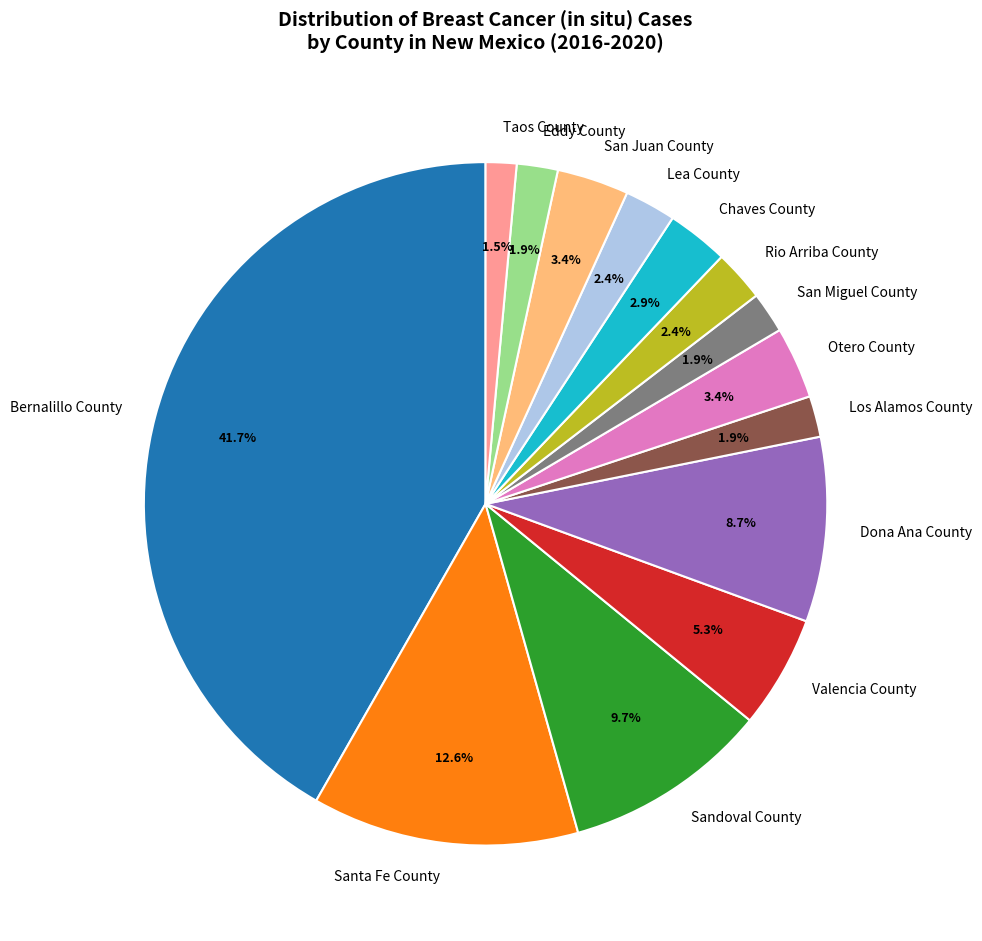

True or false: Lea County accounts for 17% of the total.

False